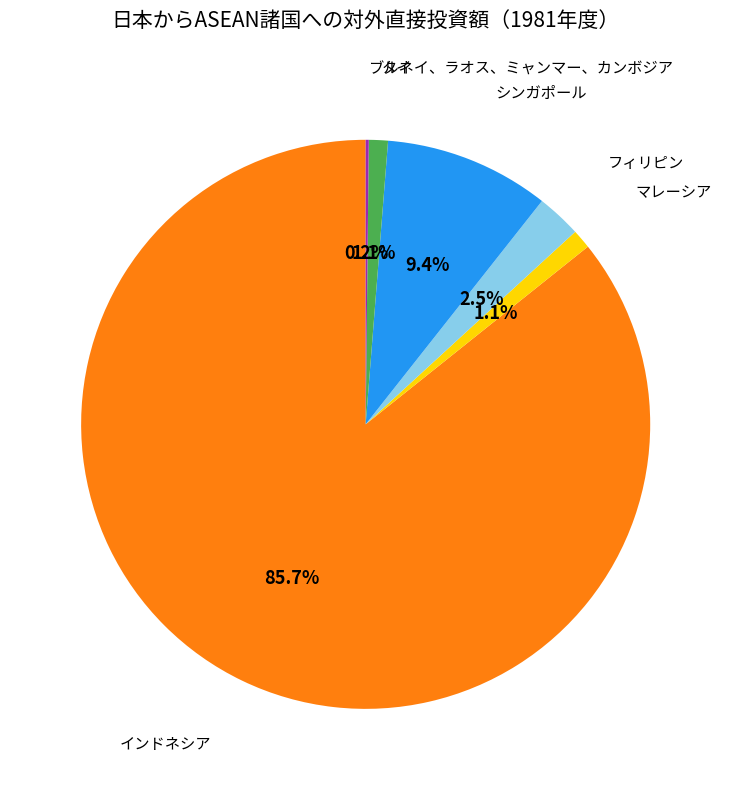

Is there any slice that represents more than half of the pie?

Yes